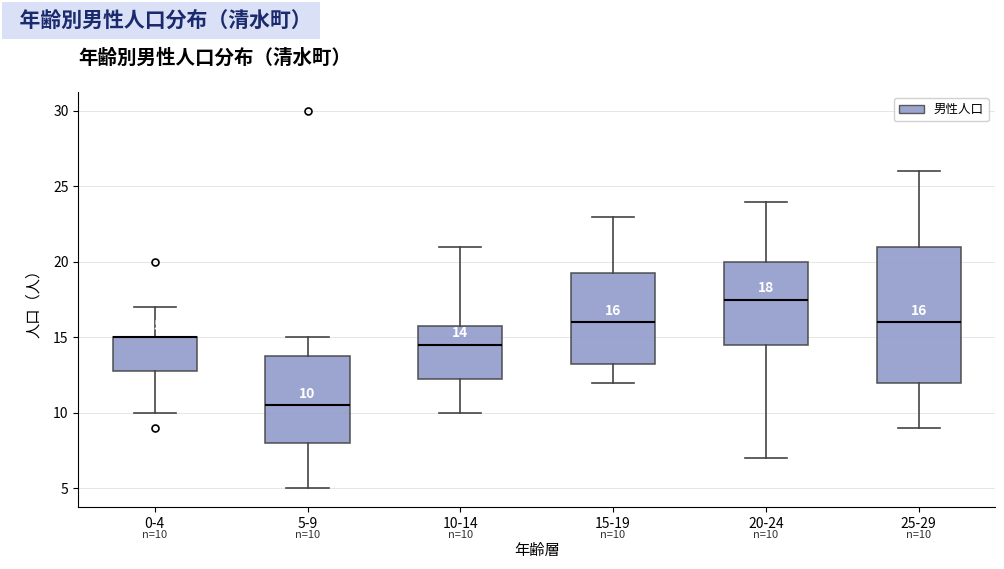

Comparing the boxes themselves (not the whiskers), which one is the tallest?

25-29